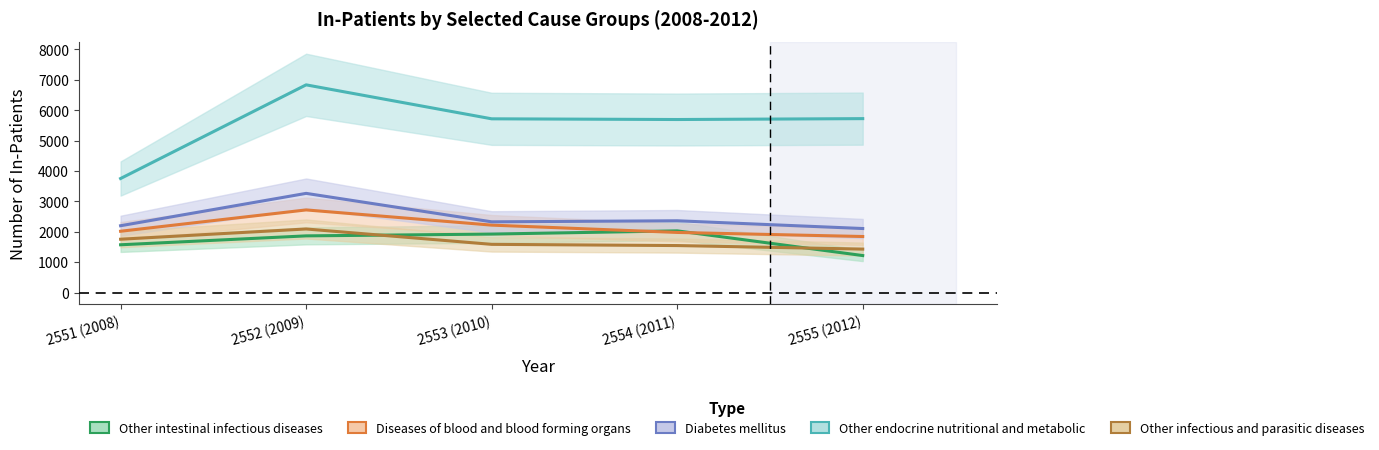

Which series has the largest total across all categories?

Other endocrine nutritional and metabolic